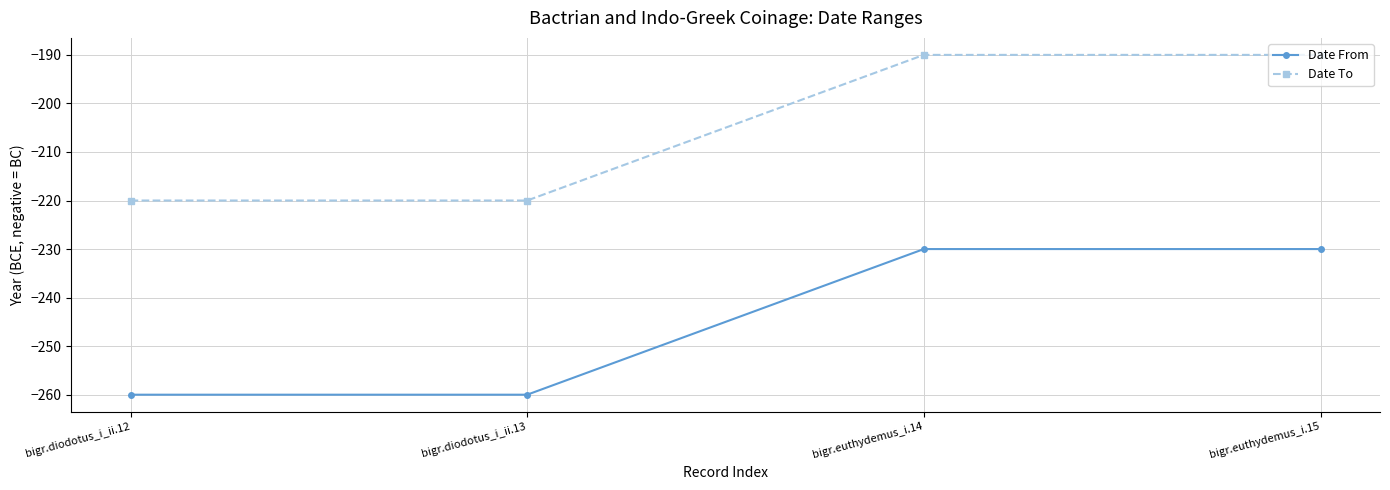

Does the chart have visible grid lines?

Yes